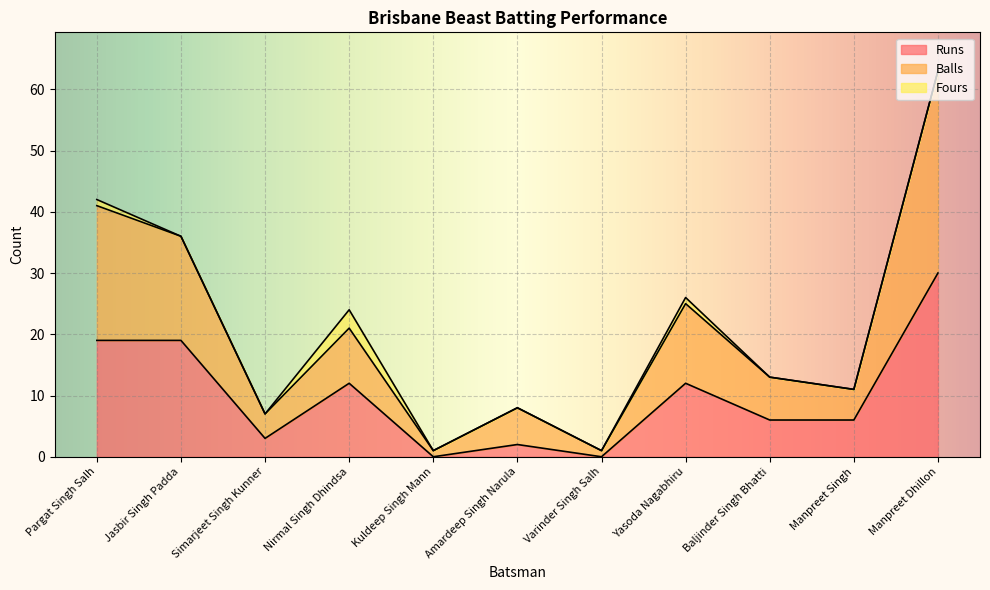

At which category is the sum across all series the highest?

Manpreet Dhillon